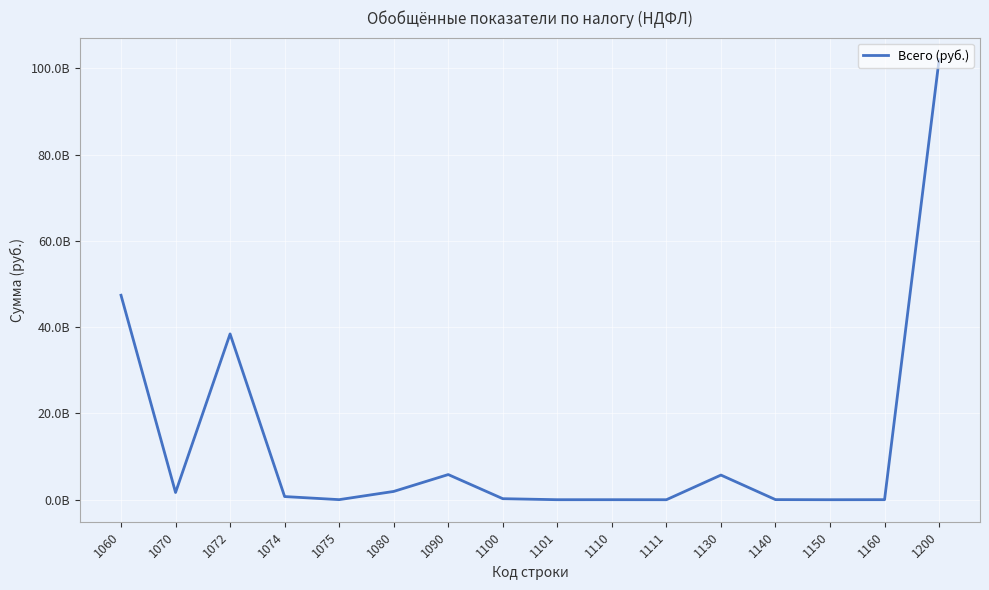

Does the chart have visible grid lines?

Yes